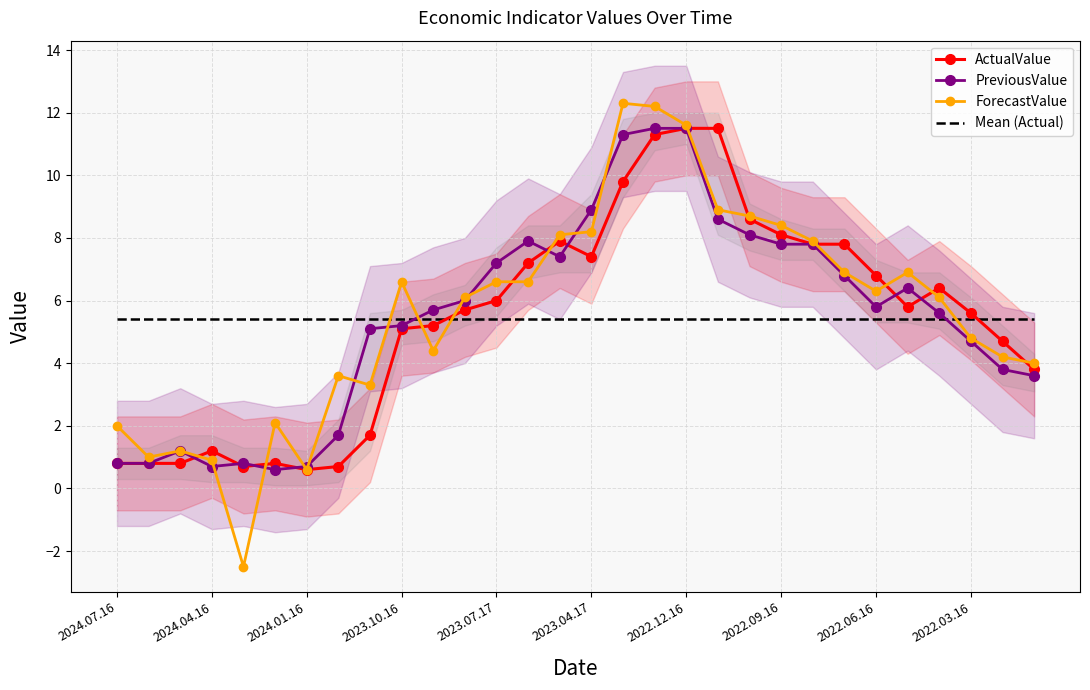

How many intersections are there between Mean (Actual) and PreviousValue?

2